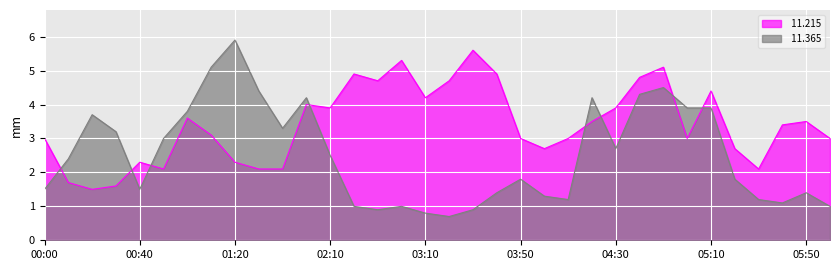

What is the approximate value of  11.215 at 01:40?

2.1